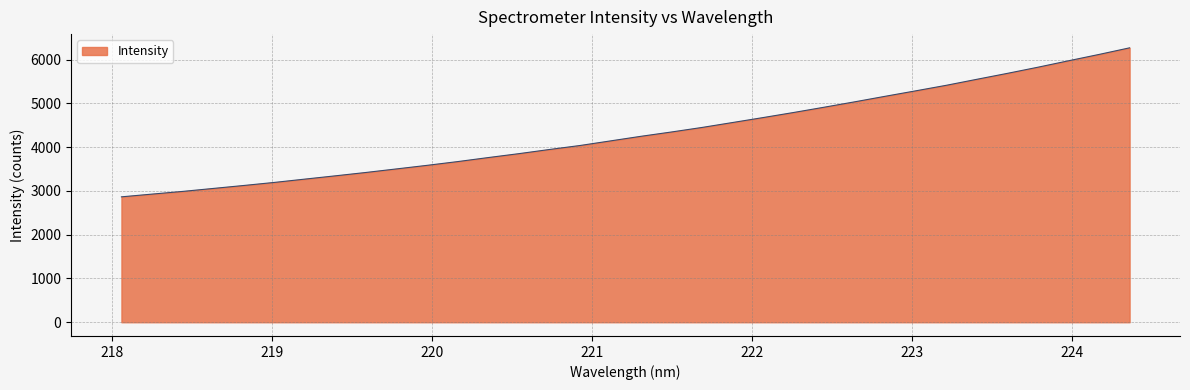

What is the maximum value shown in the chart?

6271.2